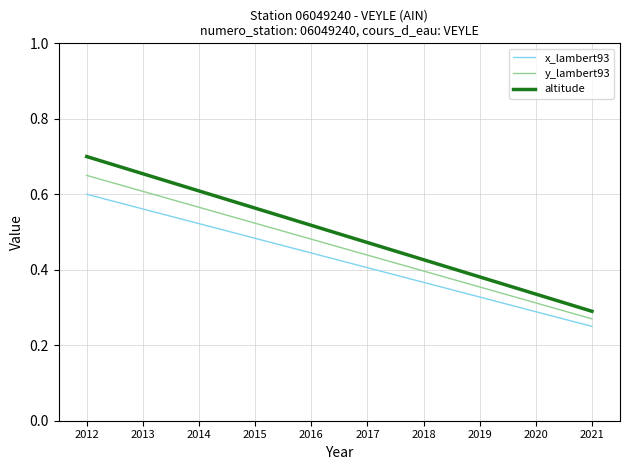

Between 2019 and 2020, which series saw the biggest shift?

altitude